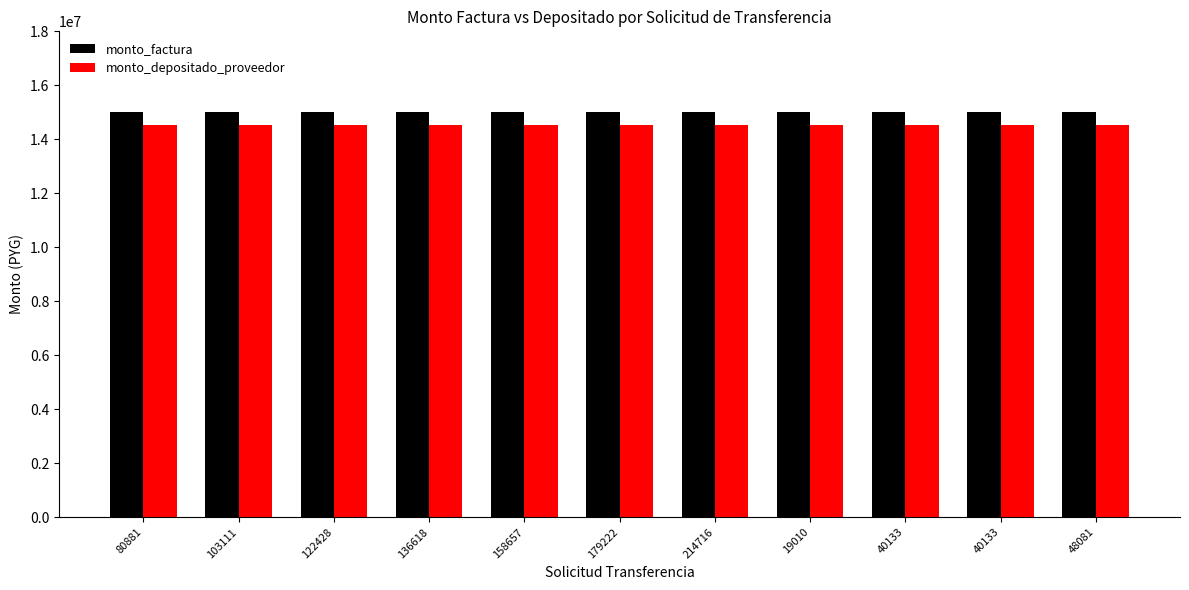

Are the bars grouped side by side (vs. stacked)?

Yes